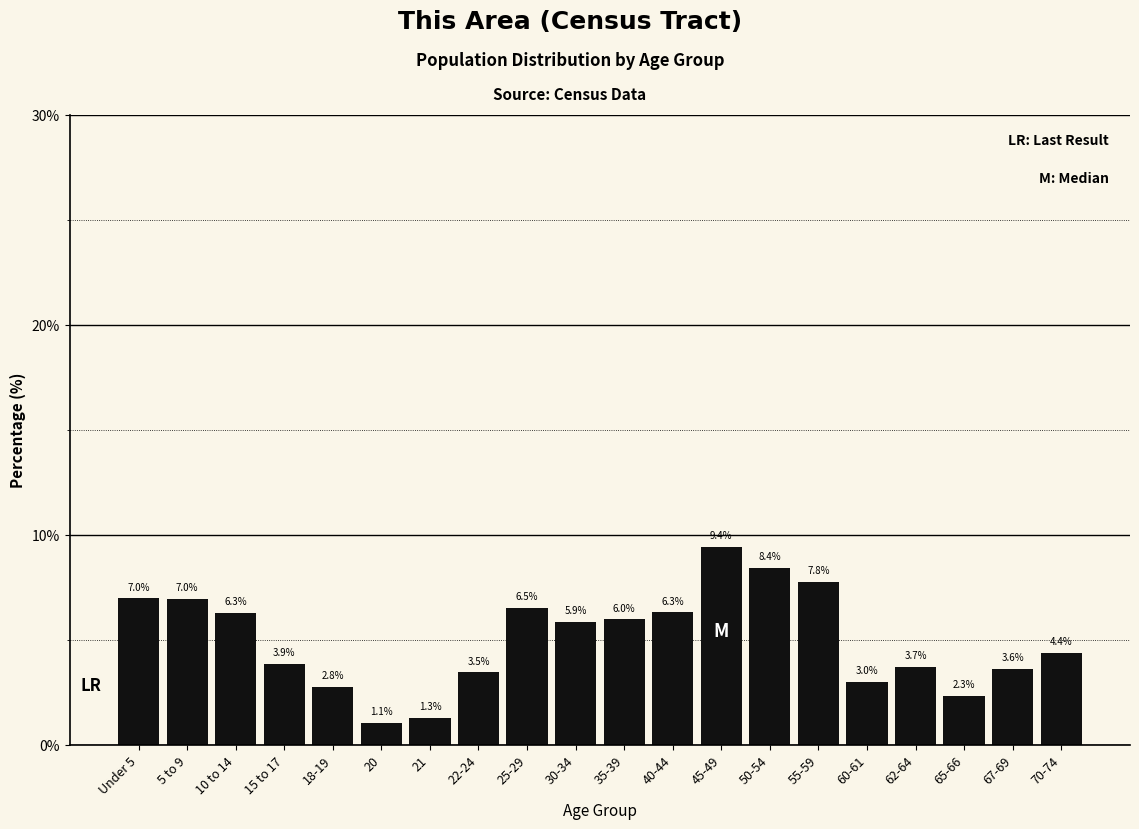

Reading right to left, extract all data points from this chart.

4.4	3.6	2.3	3.7	3.0	7.8	8.4	9.4	6.3	6.0	5.9	6.5	3.5	1.3	1.1	2.8	3.9	6.3	7.0	7.0